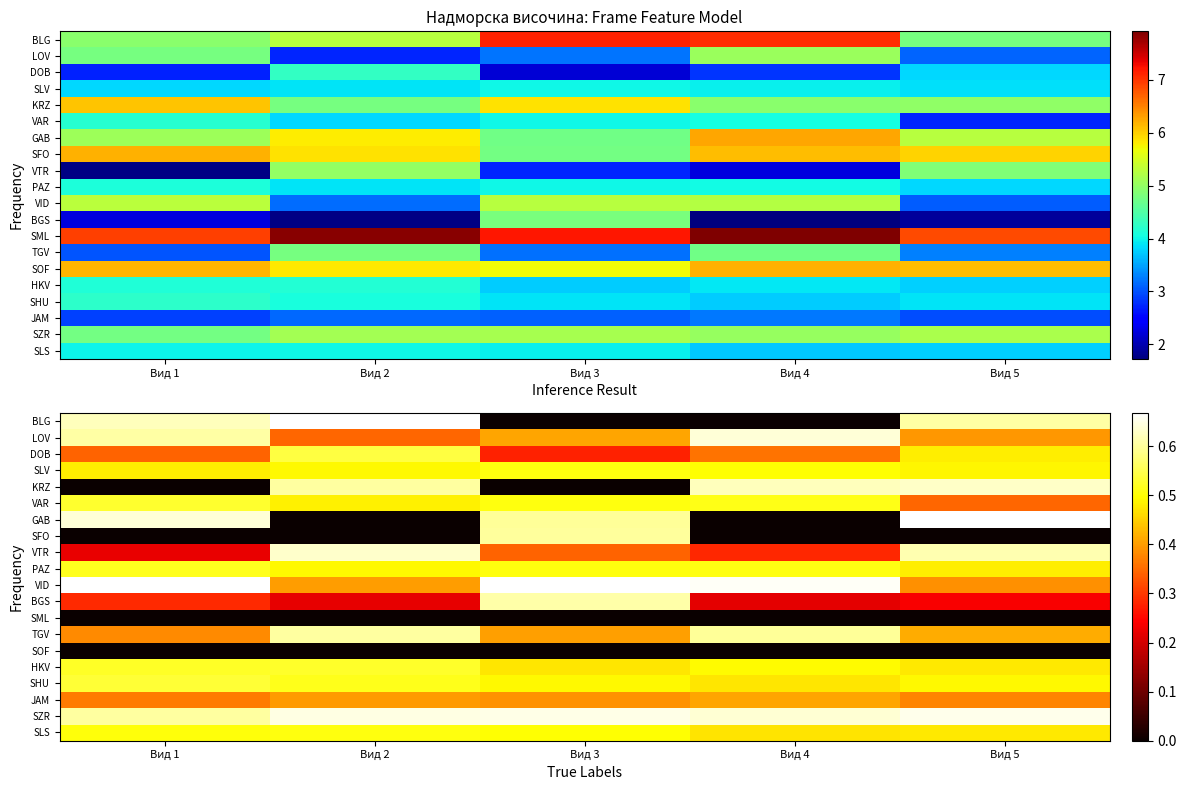

Is the value of JAM at Вид 3 greater than the value of SML at Вид 2?

Yes